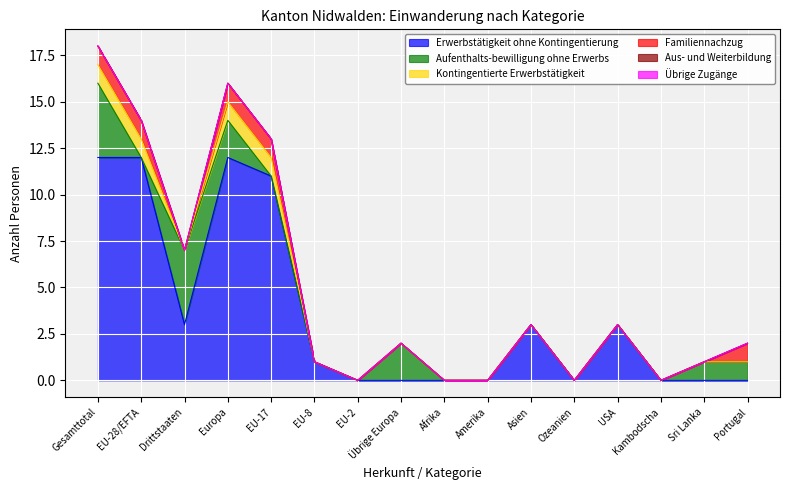

Reading left to right, list all the values displayed in this chart.

Erwerbstätigkeit ohne Kontingentierung: Gesamttotal=12	EU-28/EFTA=12	Drittstaaten=3	Europa=12	EU-17=11	EU-8=1	EU-2=0	Übrige Europa=0	Afrika=0	Amerika=0	Asien=3	Ozeanien=0	USA=3	Kambodscha=0	Sri Lanka=0	Portugal=0
Aufenthalts-bewilligung ohne Erwerbs: Gesamttotal=4	EU-28/EFTA=0	Drittstaaten=4	Europa=2	EU-17=0	EU-8=0	EU-2=0	Übrige Europa=2	Afrika=0	Amerika=0	Asien=0	Ozeanien=0	USA=0	Kambodscha=0	Sri Lanka=1	Portugal=1
Kontingentierte Erwerbstätigkeit: Gesamttotal=1	EU-28/EFTA=1	Drittstaaten=0	Europa=1	EU-17=1	EU-8=0	EU-2=0	Übrige Europa=0	Afrika=0	Amerika=0	Asien=0	Ozeanien=0	USA=0	Kambodscha=0	Sri Lanka=0	Portugal=0
Familiennachzug: Gesamttotal=1	EU-28/EFTA=1	Drittstaaten=0	Europa=1	EU-17=1	EU-8=0	EU-2=0	Übrige Europa=0	Afrika=0	Amerika=0	Asien=0	Ozeanien=0	USA=0	Kambodscha=0	Sri Lanka=0	Portugal=1
Aus- und Weiterbildung: Gesamttotal=0	EU-28/EFTA=0	Drittstaaten=0	Europa=0	EU-17=0	EU-8=0	EU-2=0	Übrige Europa=0	Afrika=0	Amerika=0	Asien=0	Ozeanien=0	USA=0	Kambodscha=0	Sri Lanka=0	Portugal=0
Übrige Zugänge: Gesamttotal=0	EU-28/EFTA=0	Drittstaaten=0	Europa=0	EU-17=0	EU-8=0	EU-2=0	Übrige Europa=0	Afrika=0	Amerika=0	Asien=0	Ozeanien=0	USA=0	Kambodscha=0	Sri Lanka=0	Portugal=0